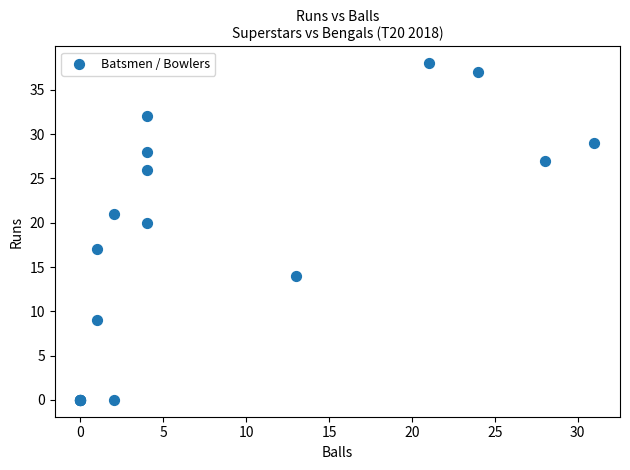

What Y value in the scatter plot is closest to 19?

20